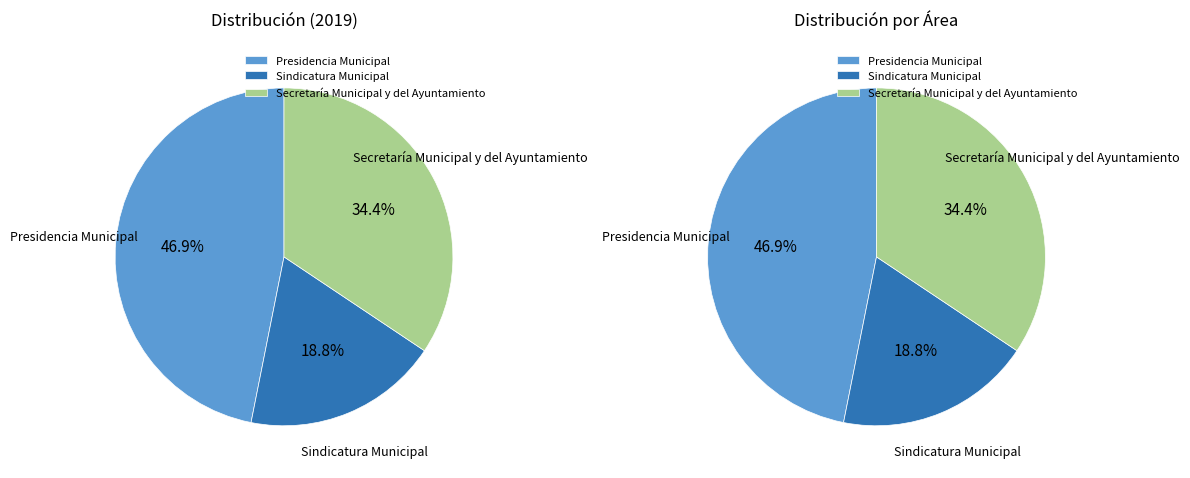

To the nearest percent, what is the average slice percentage?

33%